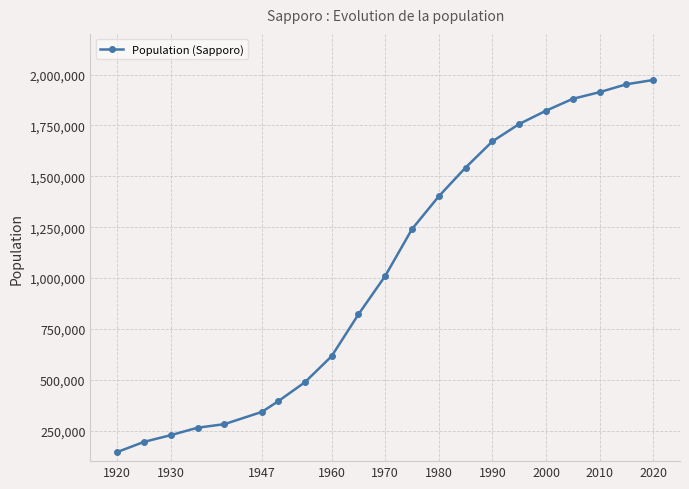

What is the difference between the maximum and second lowest values?

1778669